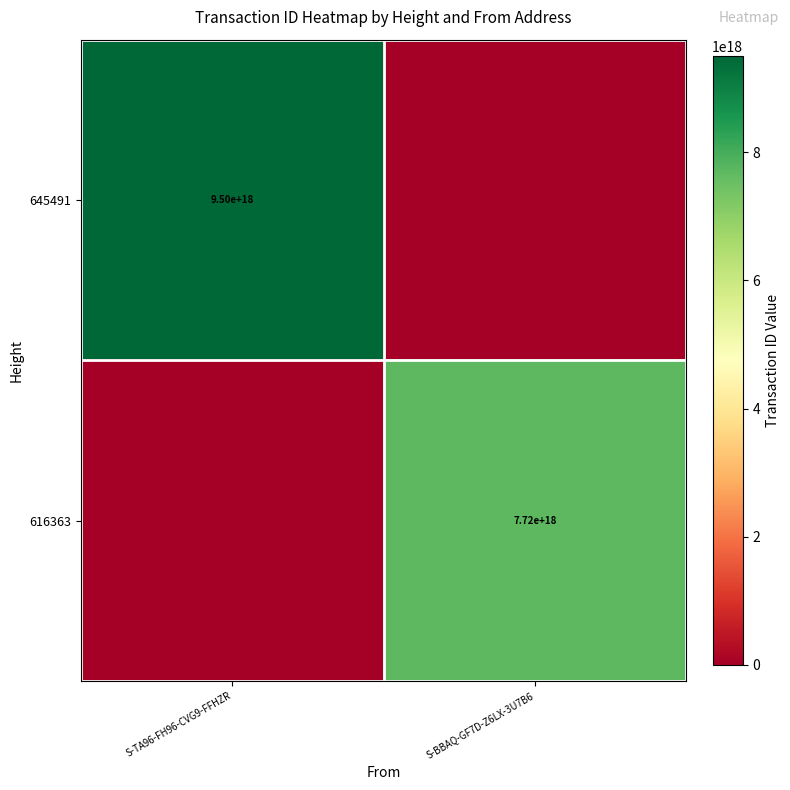

What is the spread (max minus min) of values at S-TA96-FH96-CVG9-FFHZR?

9501791541956429824